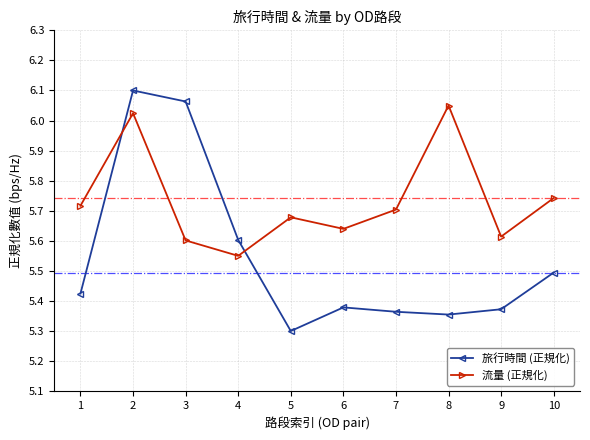

Read the 旅行時間 (正規化) value at 5.

5.3